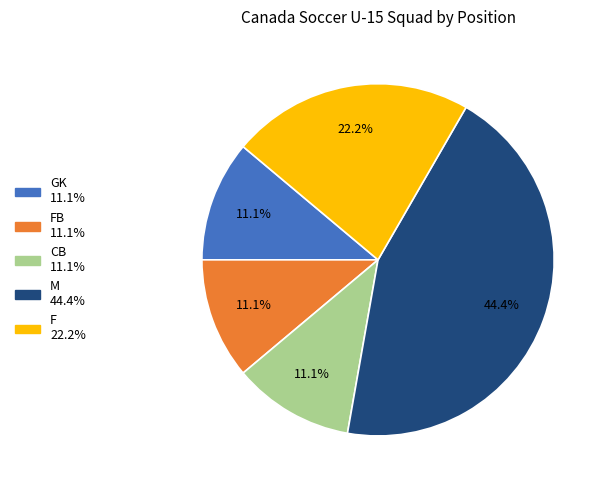

Does any single category account for the majority?

No